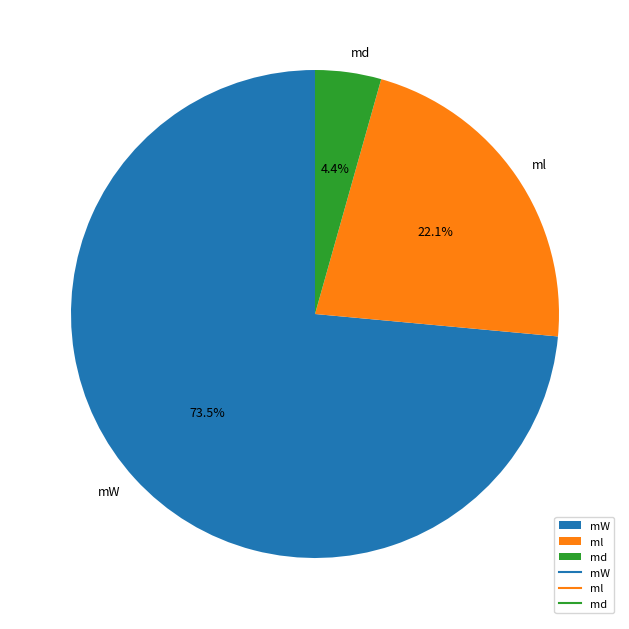

Rank the categories by value from highest to lowest.

mW, ml, md